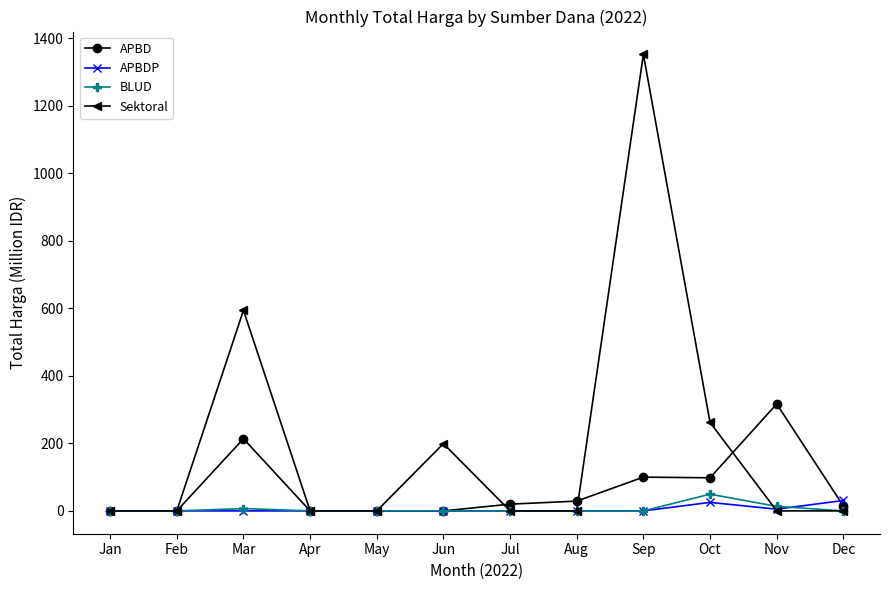

Is the value of Sektoral at Oct greater than the value of APBDP at Dec?

Yes